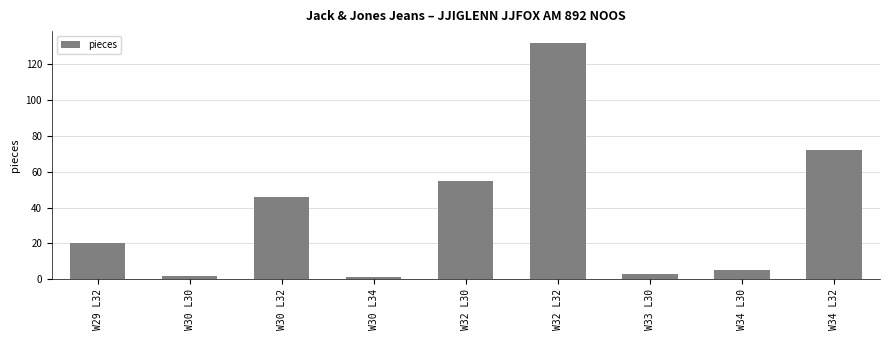

What is the value of the 7th bar from the left?

3